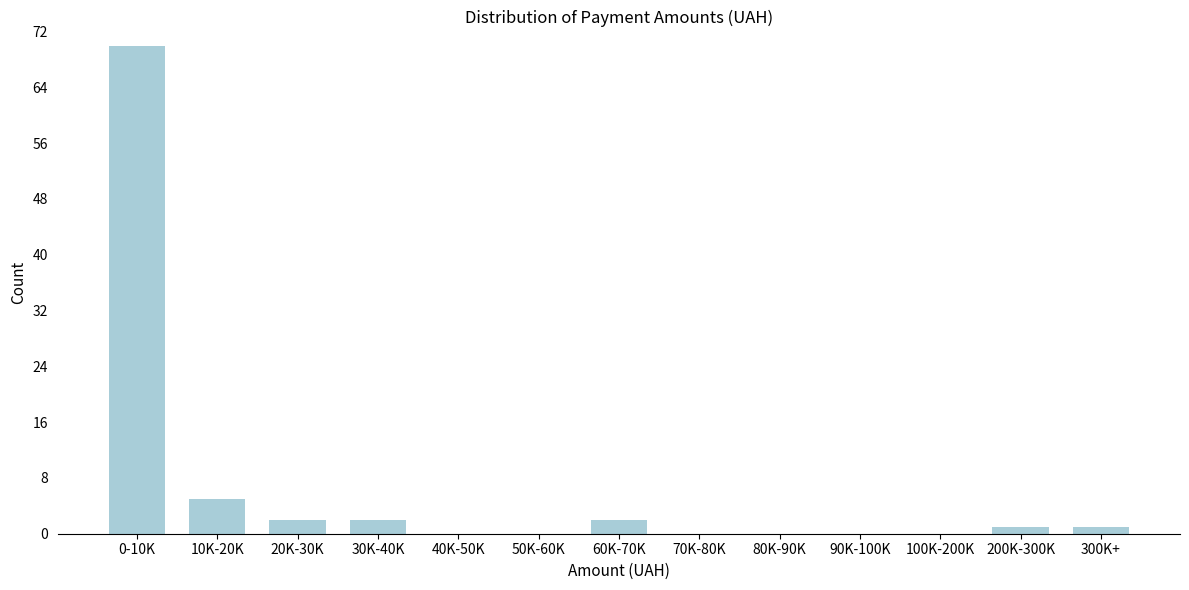

Reading left to right, list all the values displayed in this chart.

0-10K=70	10K-20K=5	20K-30K=2	30K-40K=2	40K-50K=0	50K-60K=0	60K-70K=2	70K-80K=0	80K-90K=0	90K-100K=0	100K-200K=0	200K-300K=1	300K+=1